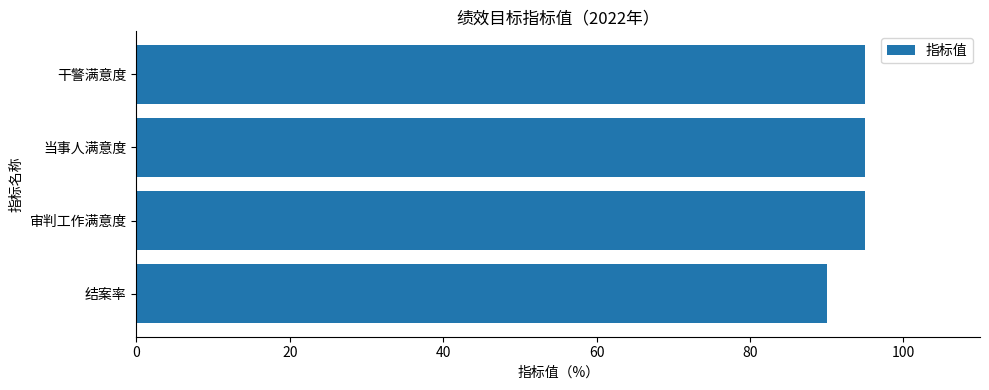

What value does the data have at 干警满意度?

95